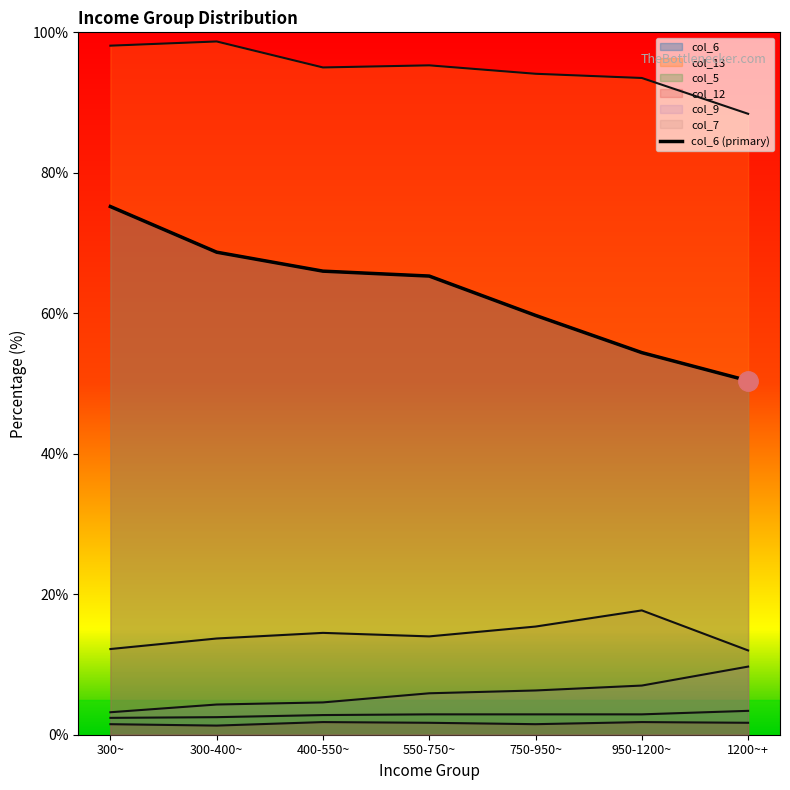

Reading right to left, transcribe all the data shown in this chart.

1200~+=50.4	950-1200~=54.4	750-950~=59.7	550-750~=65.3	400-550~=66.0	300-400~=68.7	300~=75.2